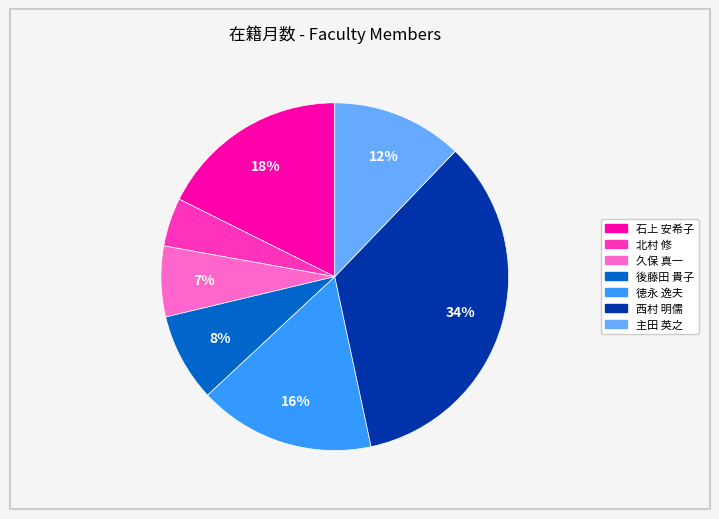

Rank the categories by value from lowest to highest.

北村 修, 久保 真一, 後藤田 貴子, 主田 英之, 徳永 逸夫, 石上 安希子, 西村 明儒